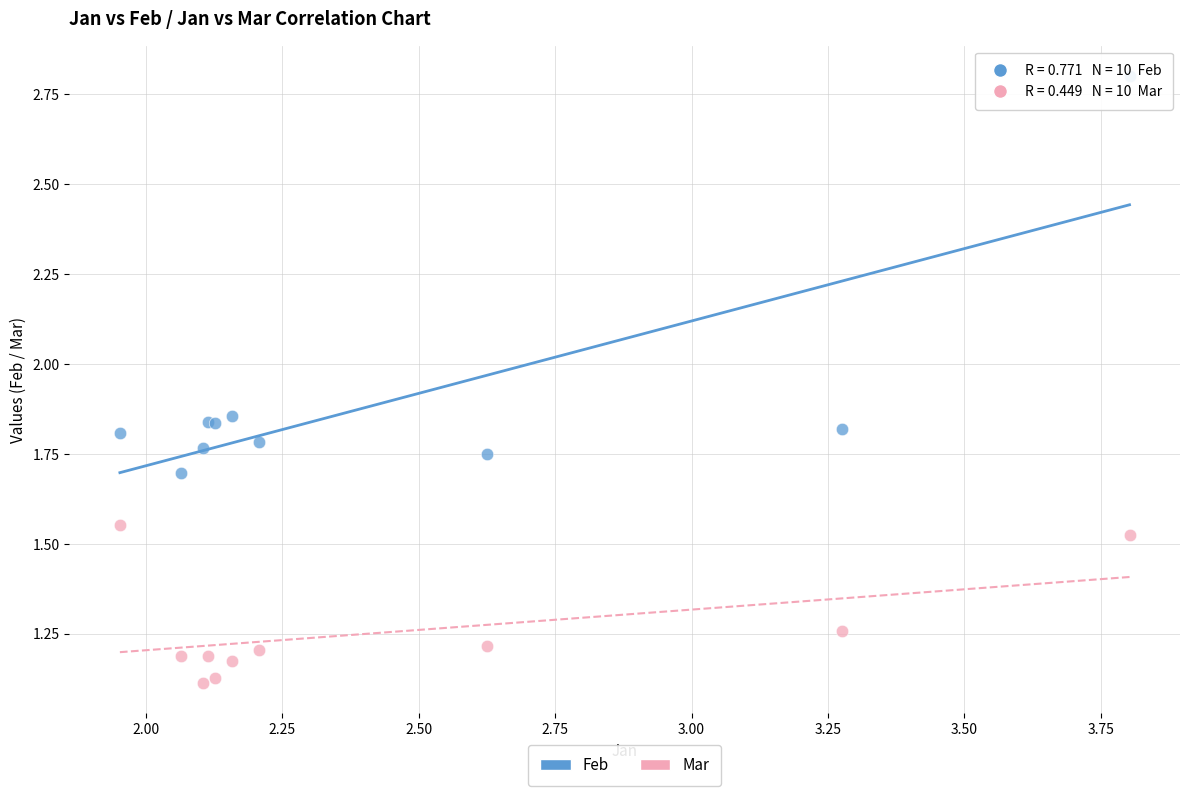

Which series has the largest Y range (max minus min)?

Feb